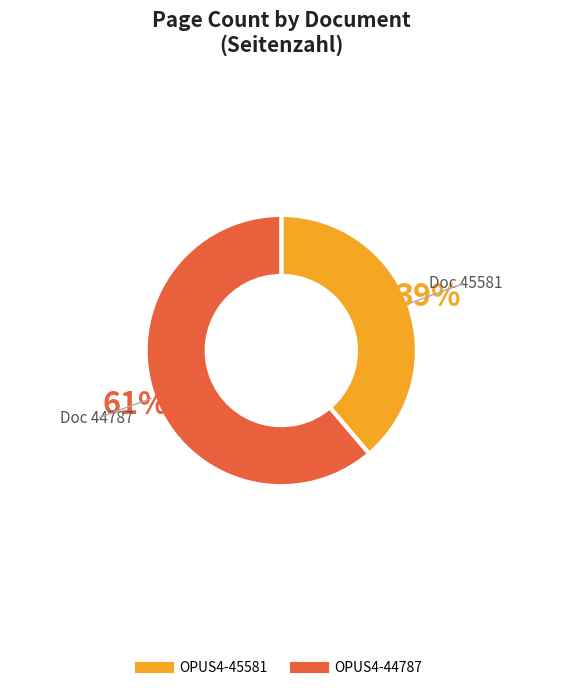

To the nearest percent, what percentage of the pie is OPUS4-44787?

61%